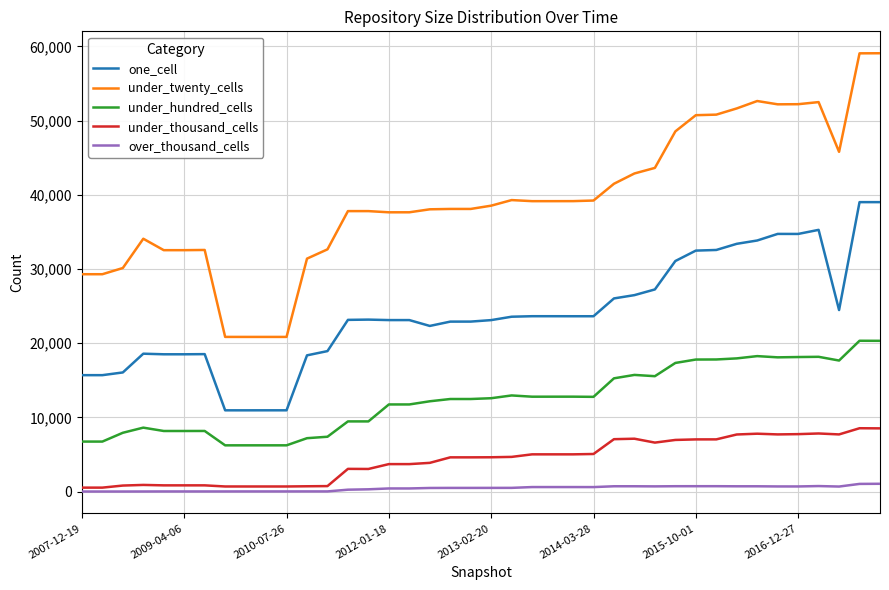

List the series in order of their peak value, lowest first.

over_thousand_cells, under_thousand_cells, under_hundred_cells, one_cell, under_twenty_cells